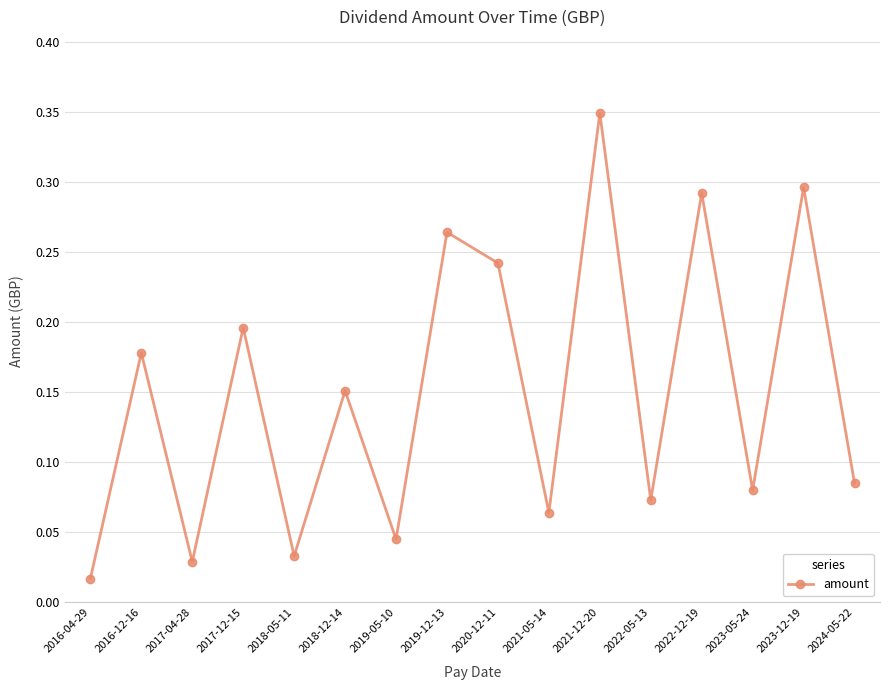

What is the change in value from 2021-12-20 to 2022-12-19?

-0.1